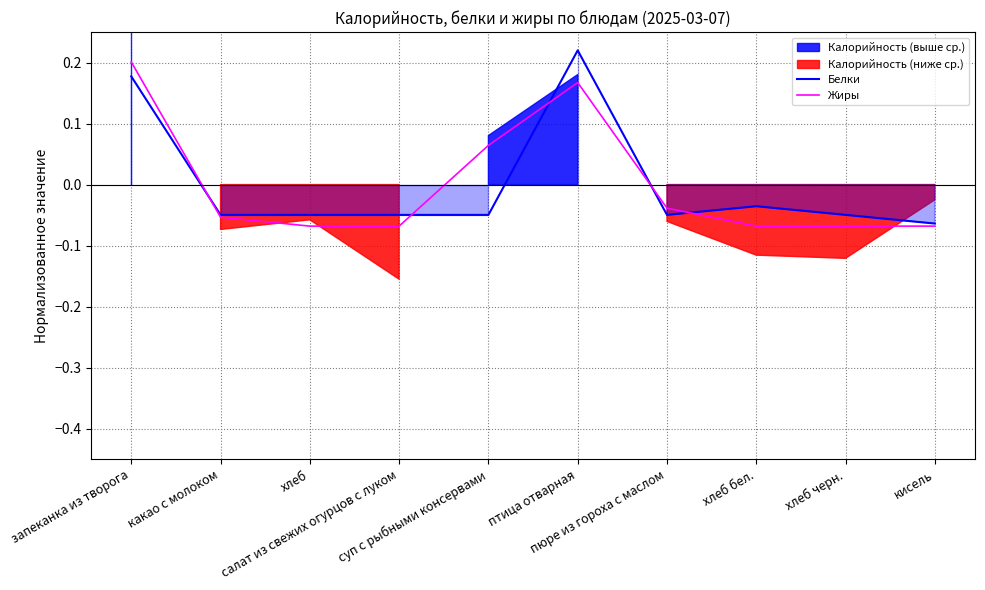

True or false: Белки has more than 2 interior local peaks.

False